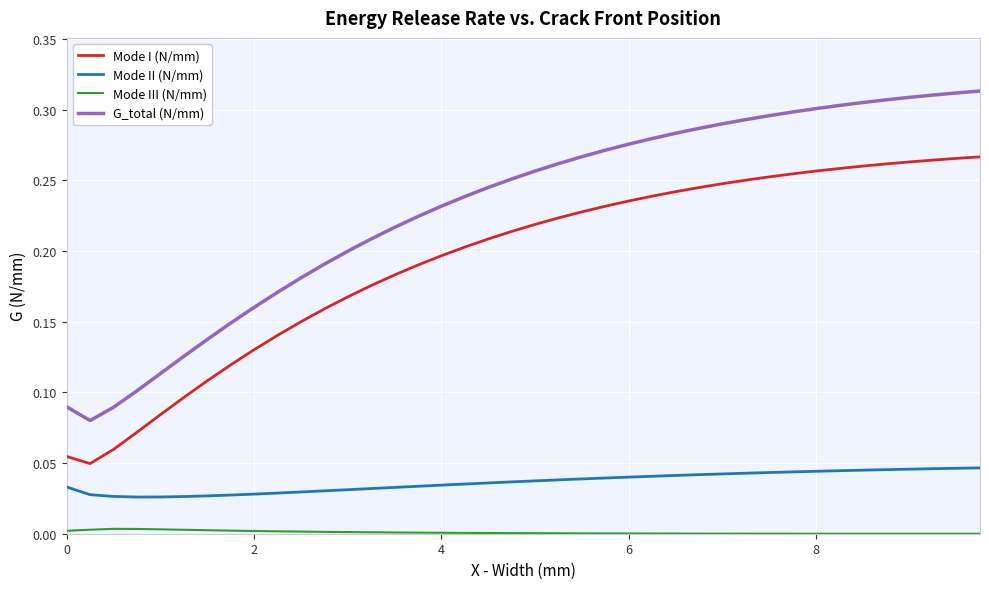

Does the chart have visible grid lines?

Yes